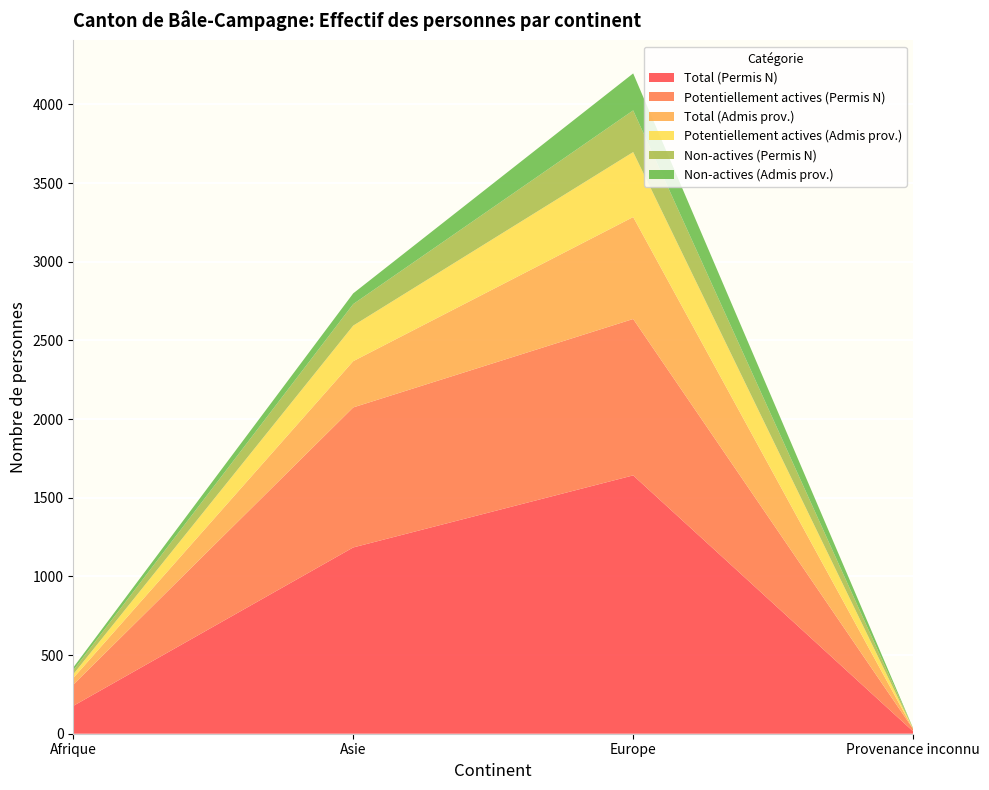

Reading left to right, transcribe all the data shown in this chart.

Total (Permis N): Afrique=177	Asie=1184	Europe=1642	Provenance inconnu=15
Potentiellement actives (Permis N): Afrique=135	Asie=890	Europe=994	Provenance inconnu=15
Total (Admis prov.): Afrique=42	Asie=294	Europe=648	Provenance inconnu=0
Potentiellement actives (Admis prov.): Afrique=24	Asie=226	Europe=413	Provenance inconnu=0
Non-actives (Permis N): Afrique=25	Asie=137	Europe=265	Provenance inconnu=5
Non-actives (Admis prov.): Afrique=18	Asie=68	Europe=235	Provenance inconnu=0